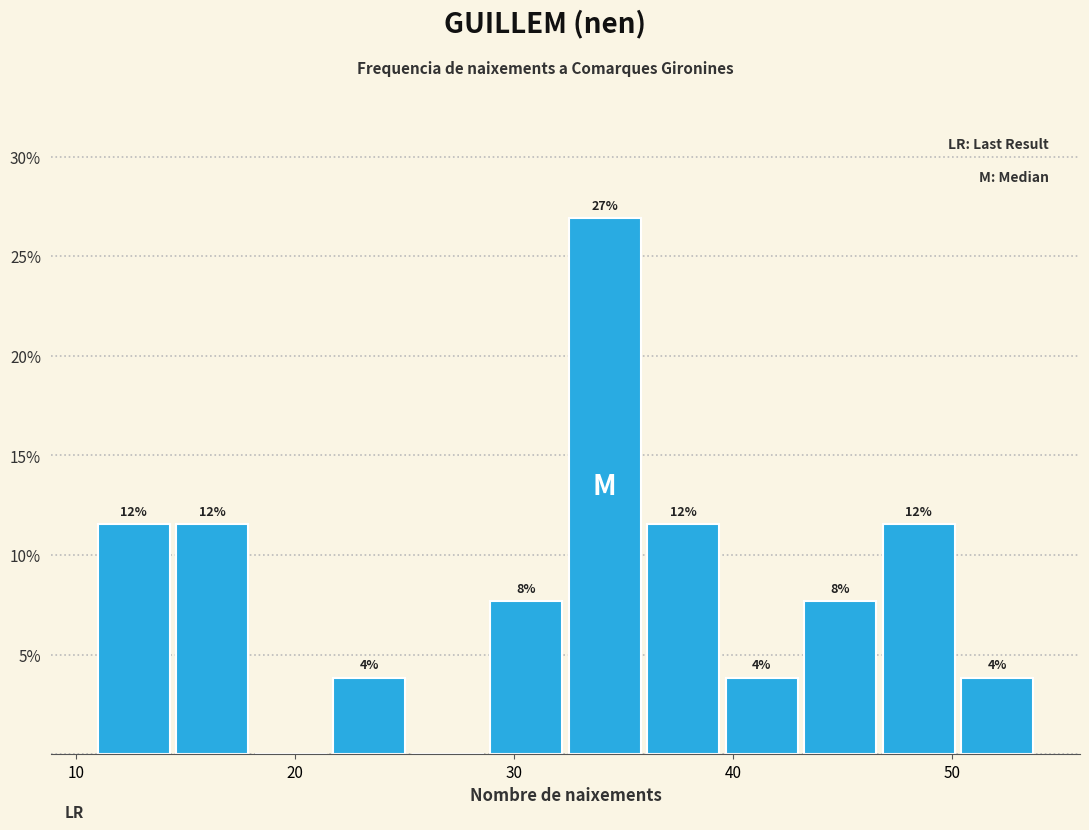

Read against the x-axis, roughly where is the centre of the tallest bar?

34